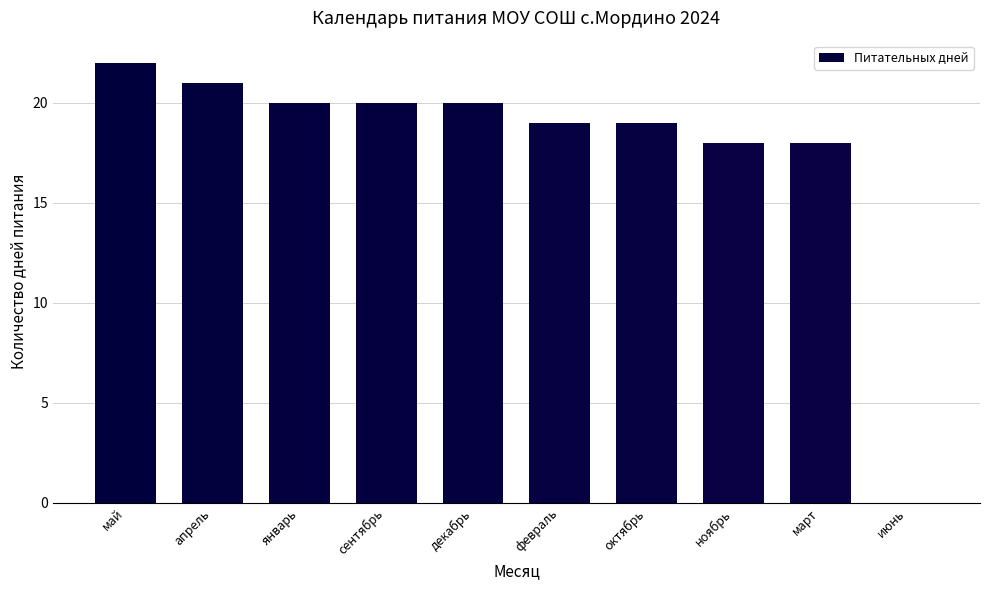

Approximately how many times larger is the value at май compared to сентябрь?

1.1